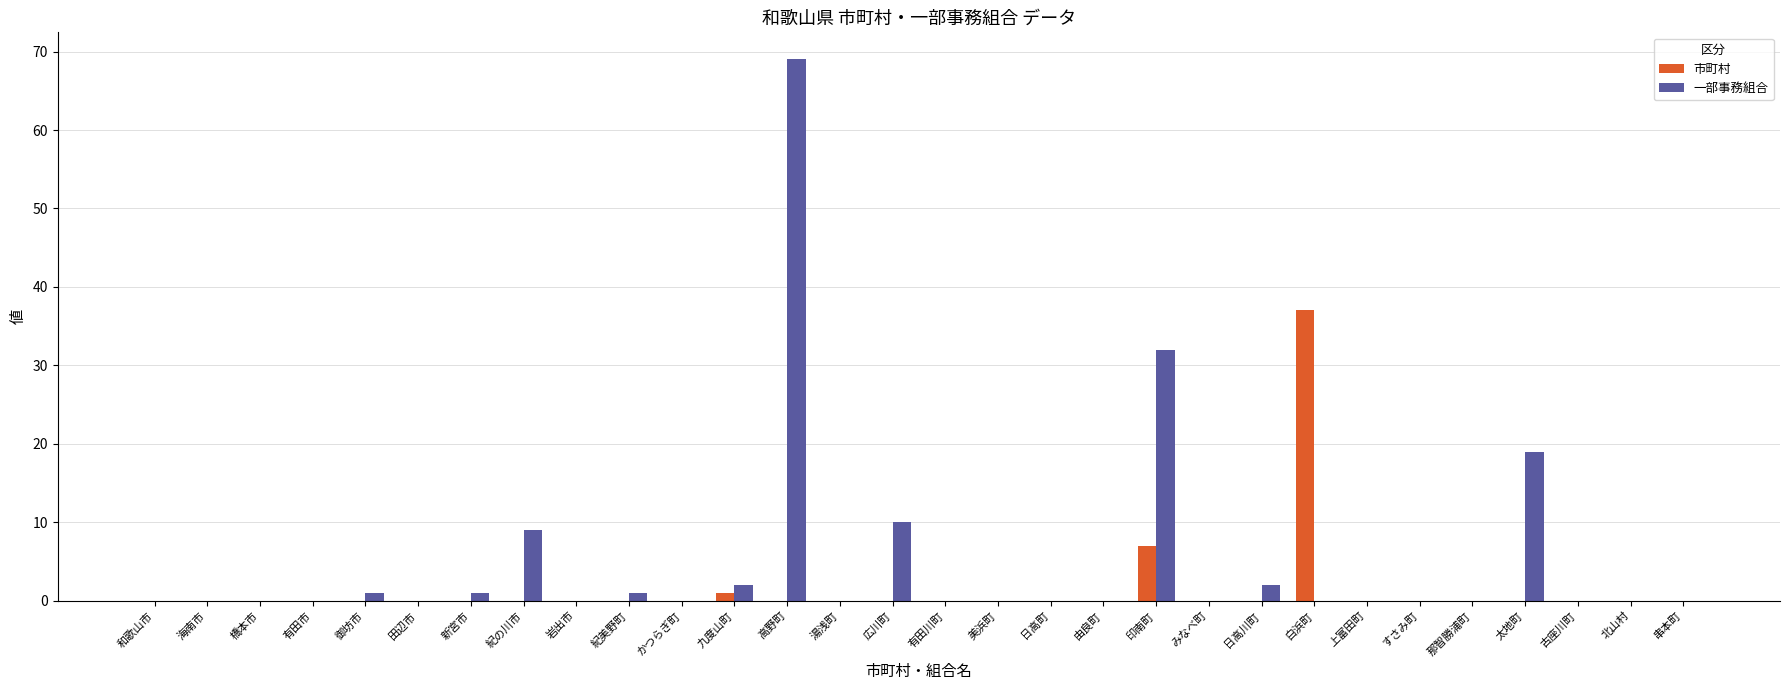

Reading left to right, extract all data points from this chart.

市町村: 和歌山市=0	海南市=0	橋本市=0	有田市=0	御坊市=0	田辺市=0	新宮市=0	紀の川市=0	岩出市=0	紀美野町=0	かつらぎ町=0	九度山町=1	高野町=0	湯浅町=0	広川町=0	有田川町=0	美浜町=0	日高町=0	由良町=0	印南町=7	みなべ町=0	日高川町=0	白浜町=37	上富田町=0	すさみ町=0	那智勝浦町=0	太地町=0	古座川町=0	北山村=0	串本町=0
一部事務組合: 和歌山市=0	海南市=0	橋本市=0	有田市=0	御坊市=1	田辺市=0	新宮市=1	紀の川市=9	岩出市=0	紀美野町=1	かつらぎ町=0	九度山町=2	高野町=69	湯浅町=0	広川町=10	有田川町=0	美浜町=0	日高町=0	由良町=0	印南町=32	みなべ町=0	日高川町=2	白浜町=0	上富田町=0	すさみ町=0	那智勝浦町=0	太地町=19	古座川町=0	北山村=0	串本町=0